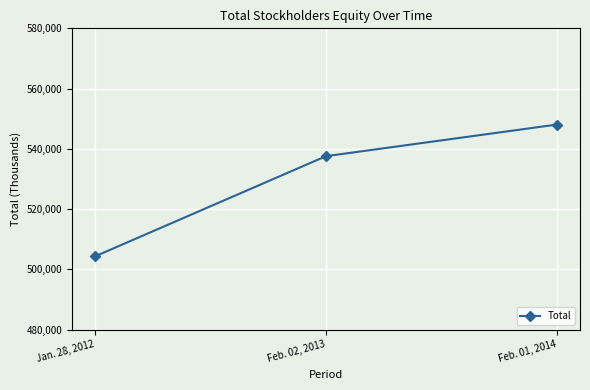

List the labels in order of value, largest first.

Feb. 01, 2014, Feb. 02, 2013, Jan. 28, 2012